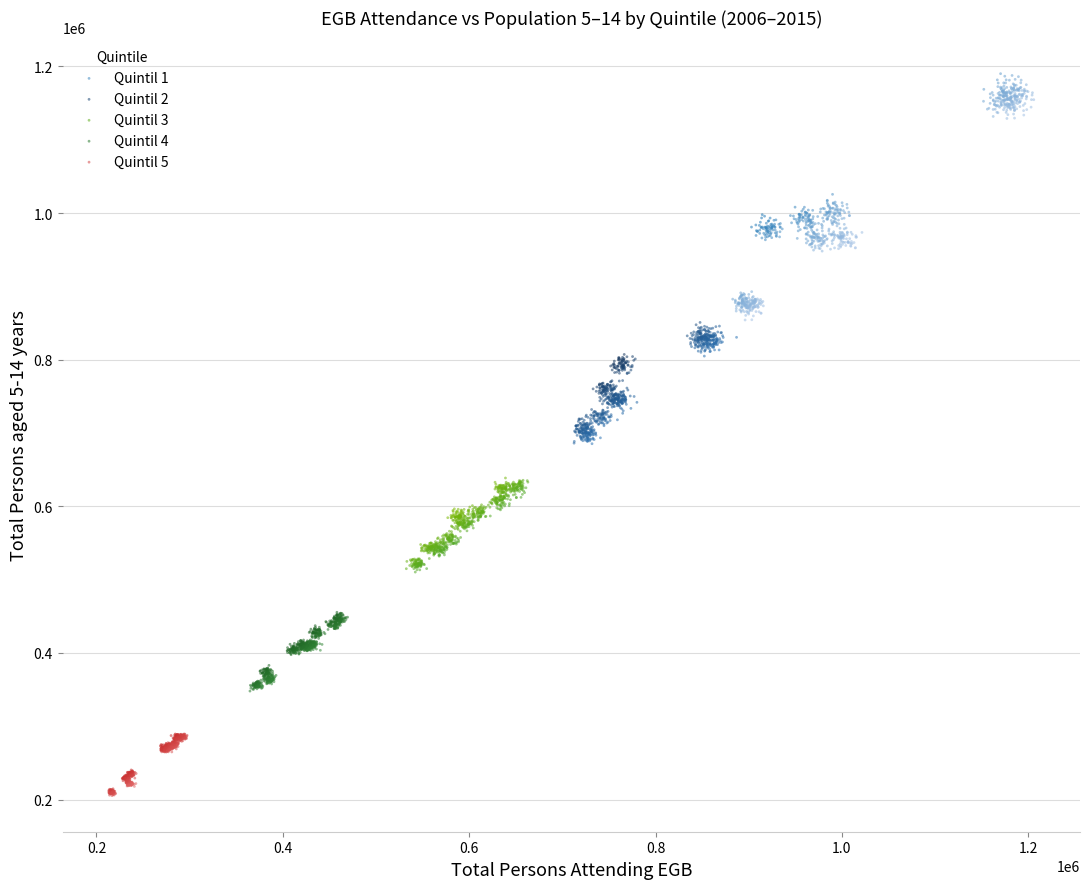

Which series contains the highest Y value?

Quintil 1